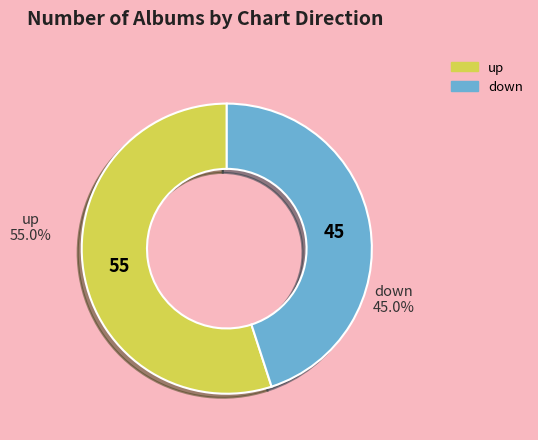

To the nearest percent, what is the difference between the down and up slice percentages?

10%